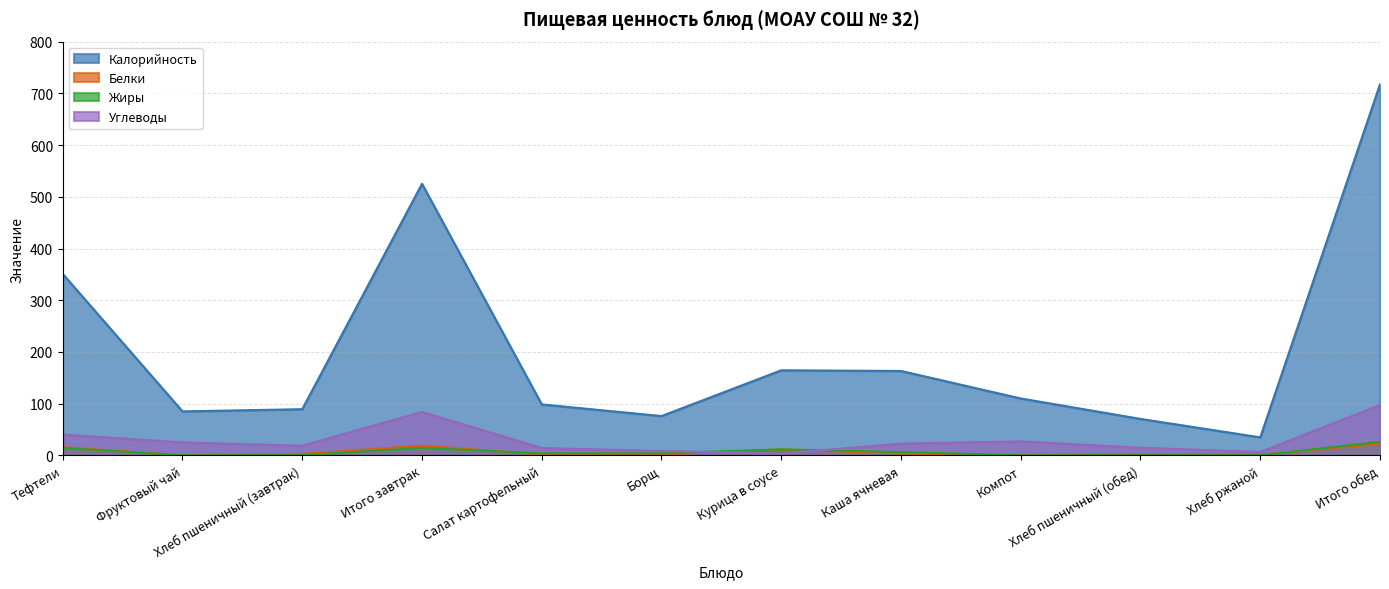

True or false: Калорийность and Углеводы cross at least once.

False